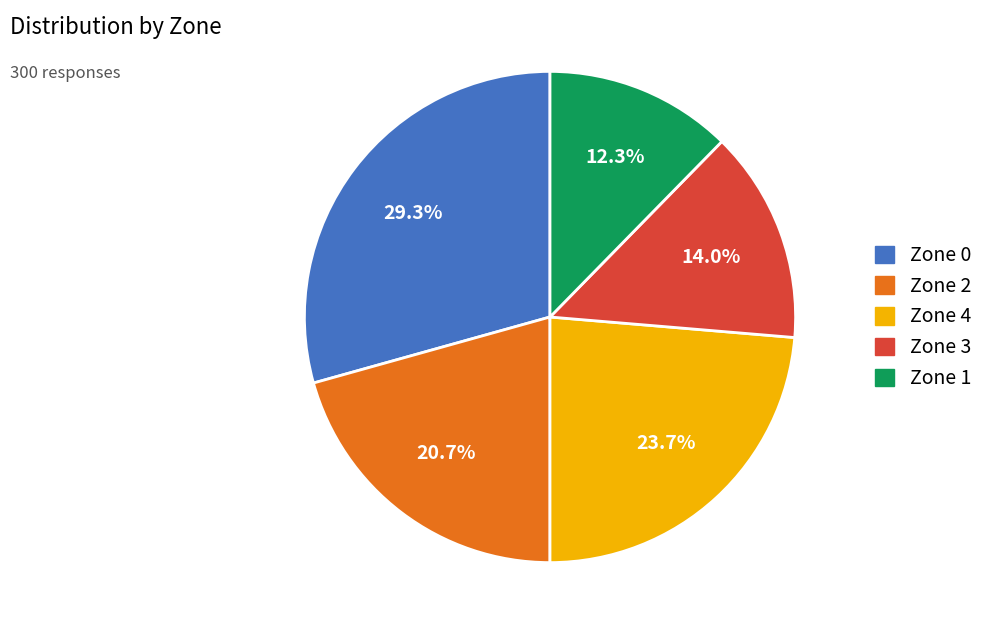

True or false: Zone 0 accounts for 23% of the total.

False